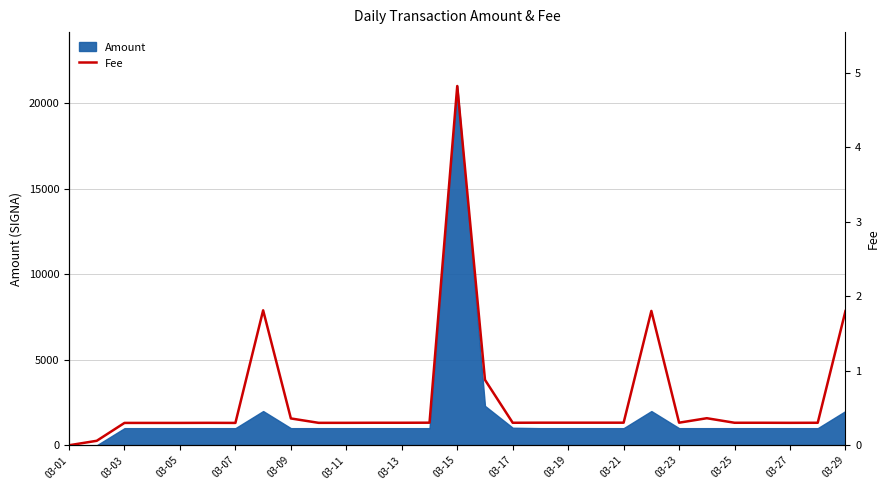

Which category has the highest value in the Amount series?

03-15